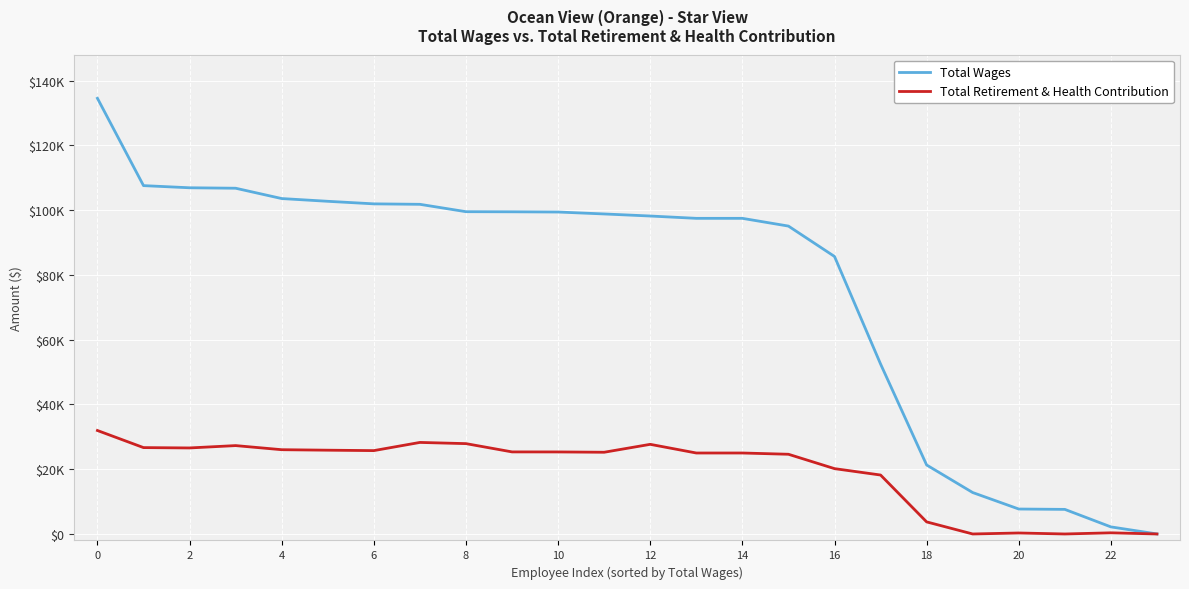

What is the difference between the maximum and minimum values in the Total Retirement & Health Contribution series?

31962